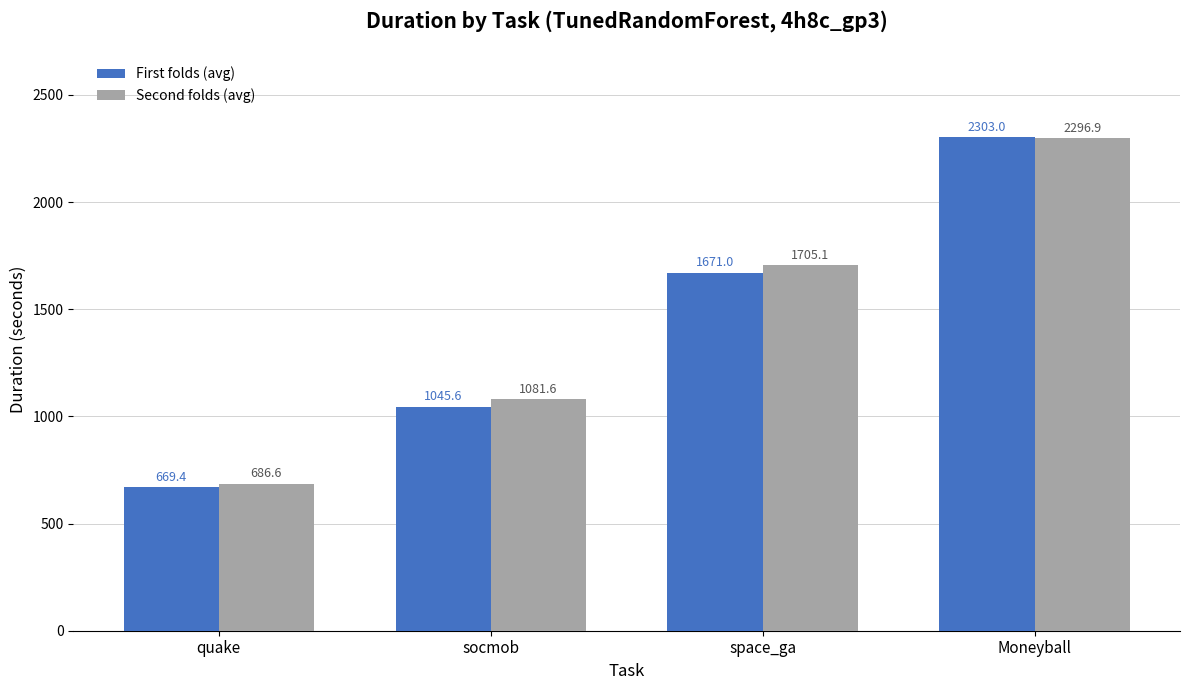

What are all the series names shown in the legend?

First folds (avg), Second folds (avg)